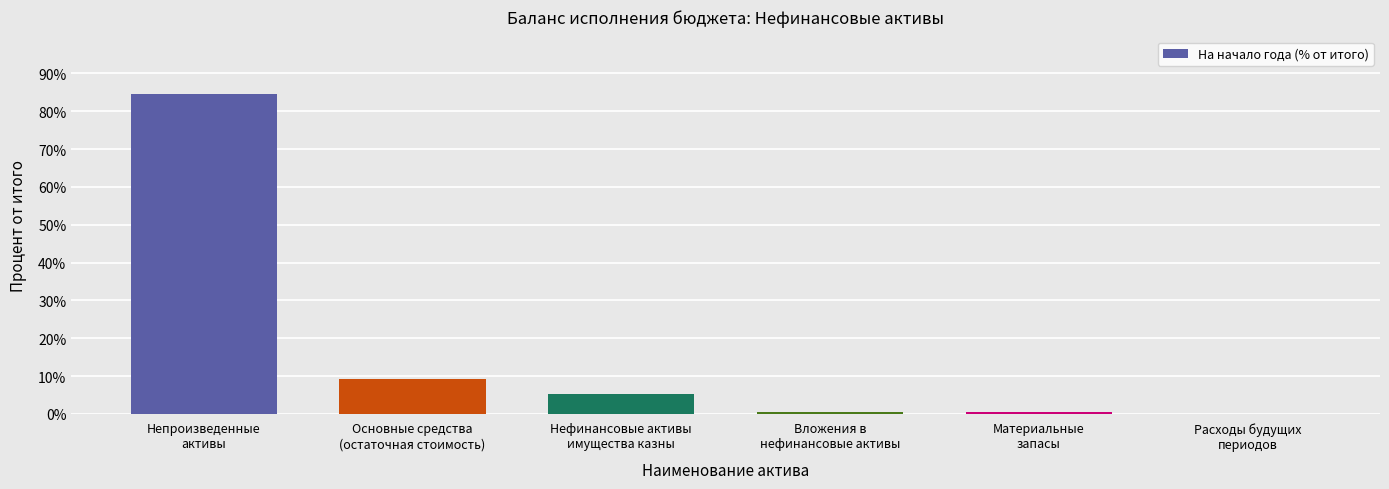

What is the greatest value displayed?

84.5